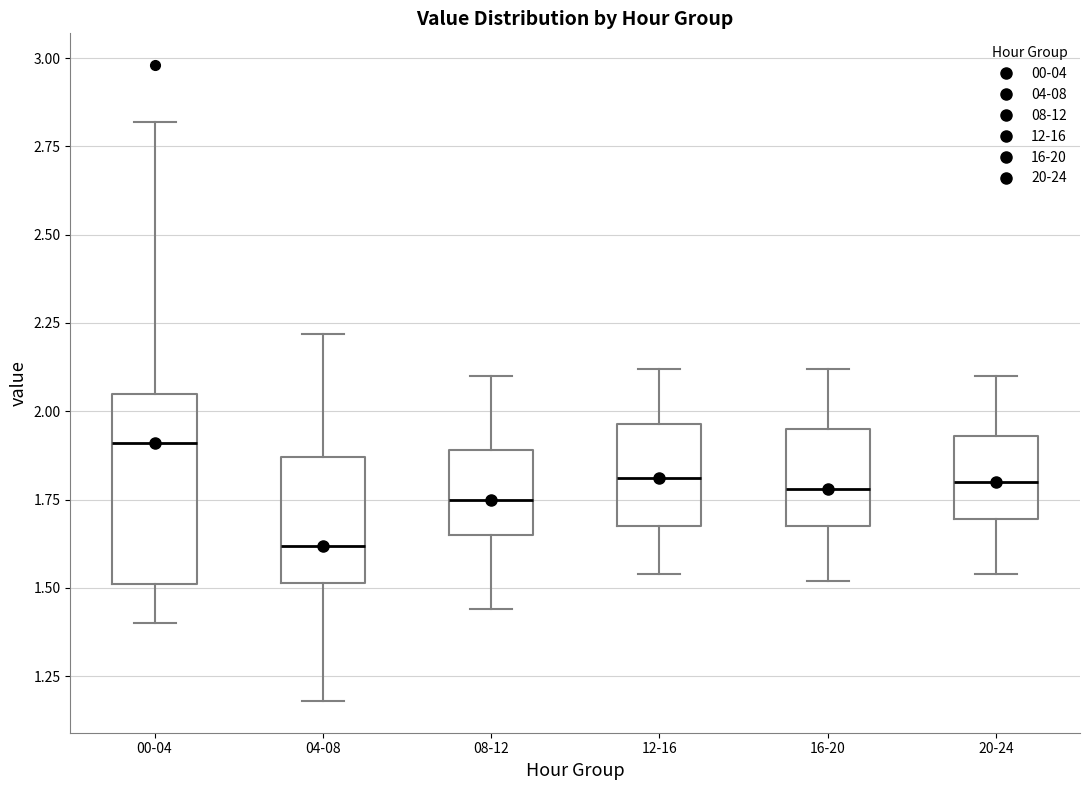

Comparing the boxes themselves (not the whiskers), which one is the tallest?

00-04